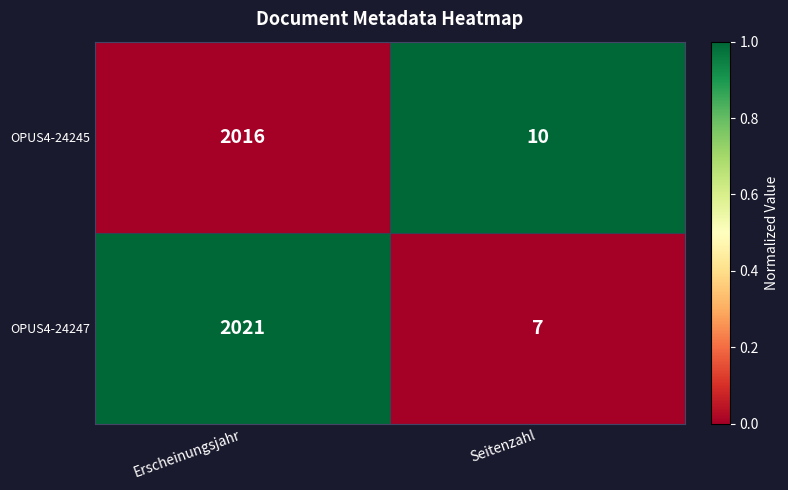

What is the greatest value displayed?

2021